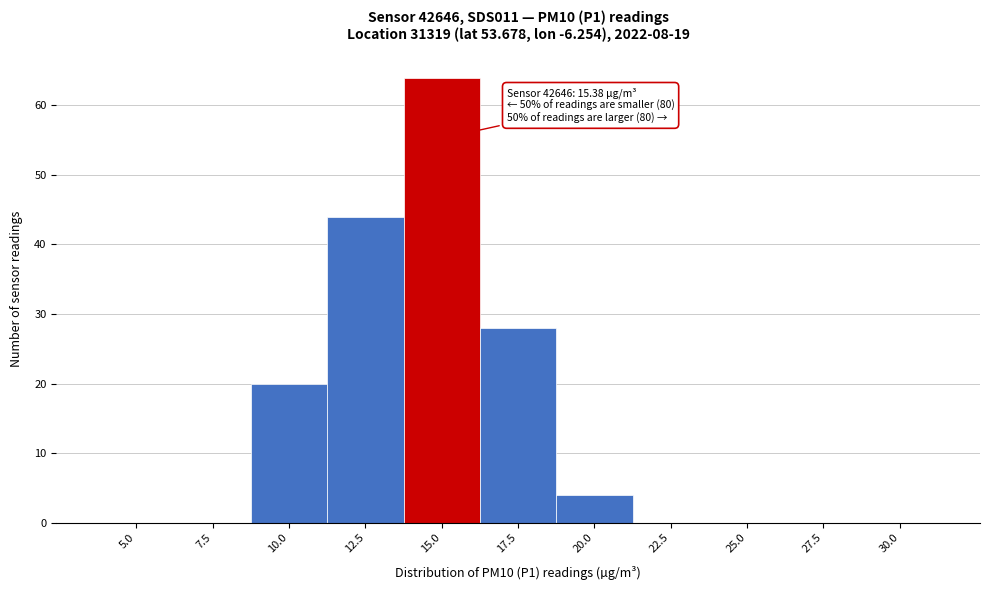

Reading left to right, extract all data points from this chart.

5.0=0	7.5=0	10.0=20	12.5=44	15.0=64	17.5=28	20.0=4	22.5=0	25.0=0	27.5=0	30.0=0